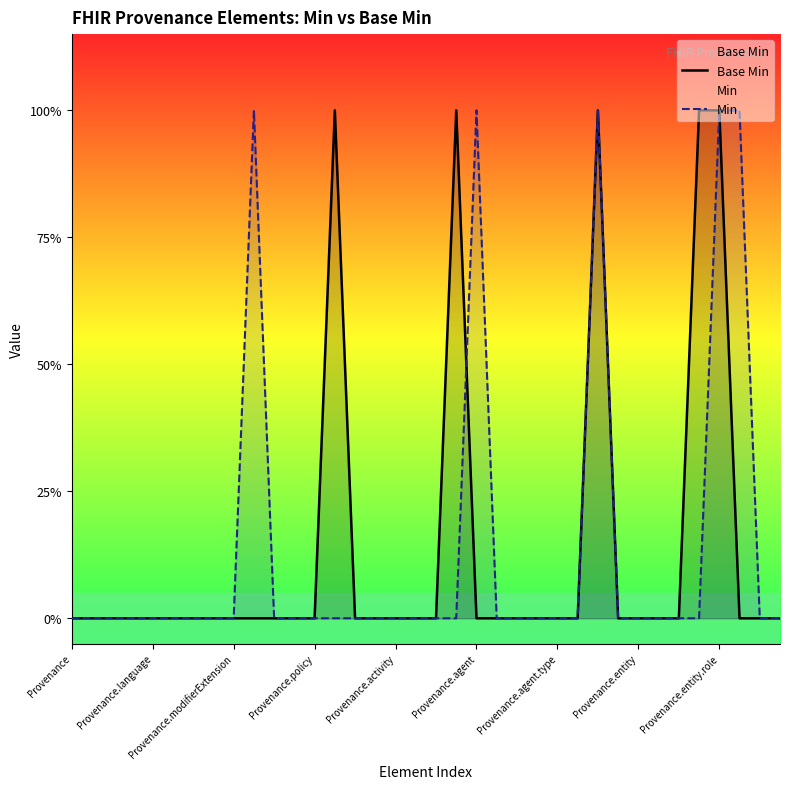

How many Base Min values are between 0 and 1?

36